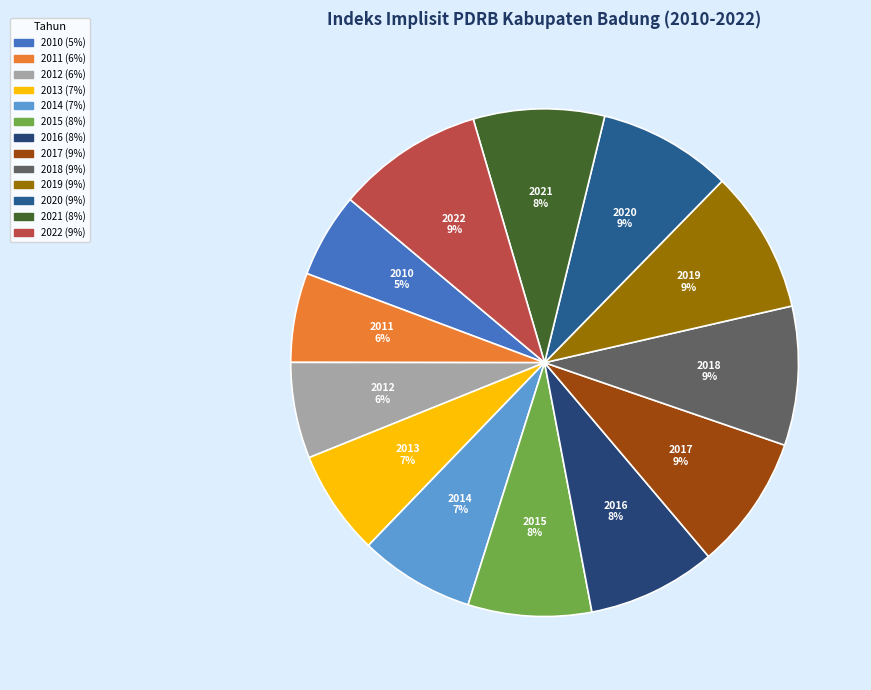

To the nearest percent, what portion does 2021 represent?

8%